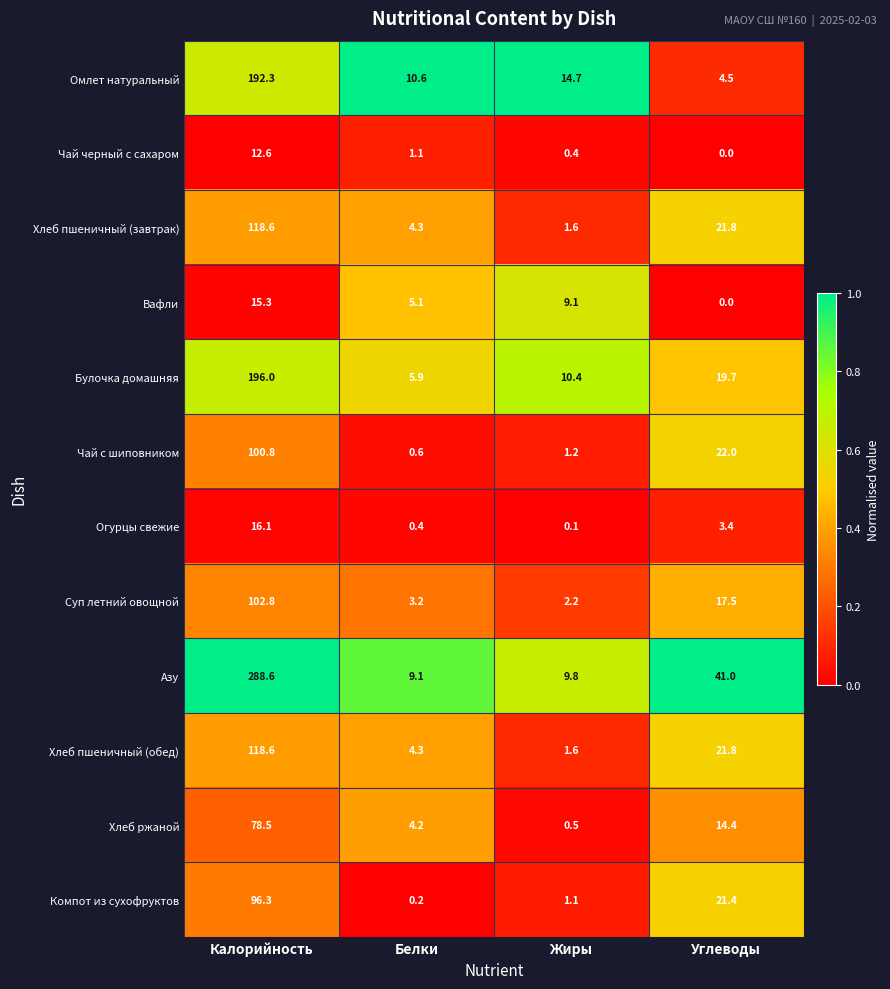

What is the highest value of the Чай черный с сахаром series?

12.6